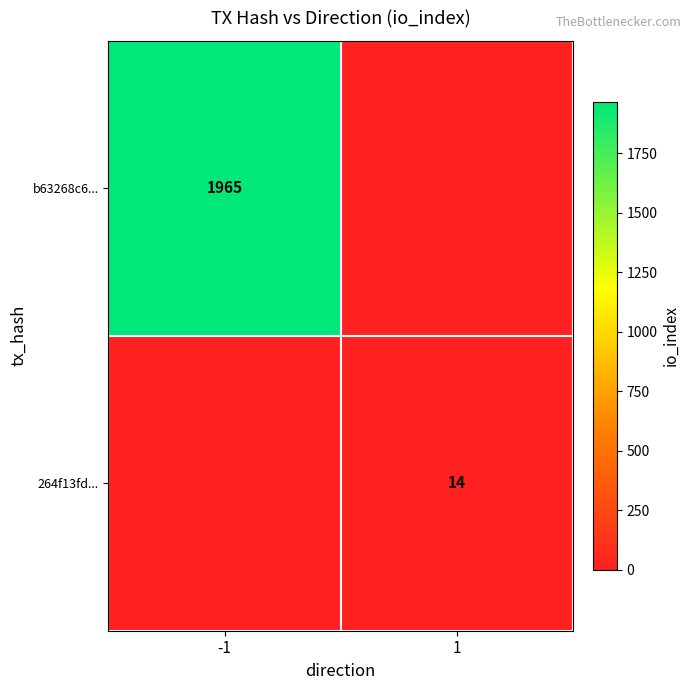

True or false: 264f13fd... has a value of 10 at 1.

False